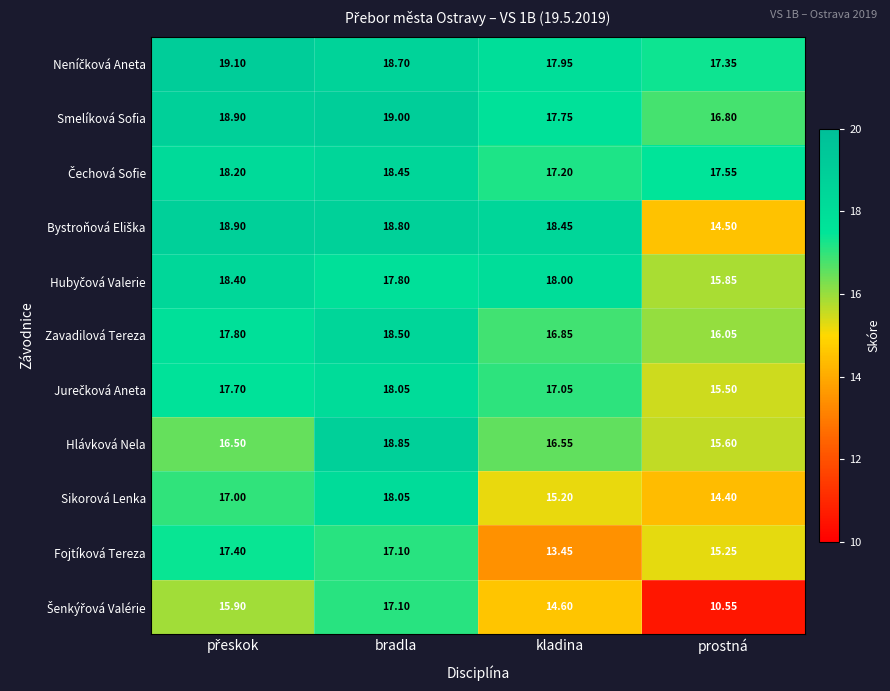

Between bradla and kladina, which series saw the biggest shift?

Fojtíková Tereza